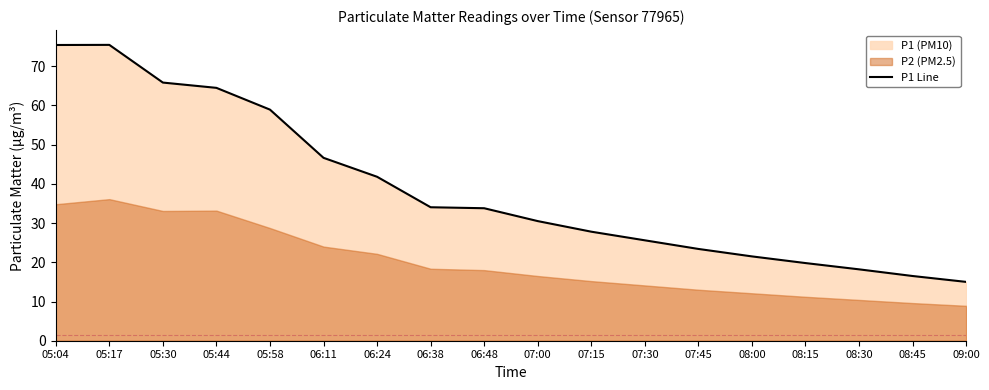

What is the difference between the values at 06:24 and 07:00?

11.3